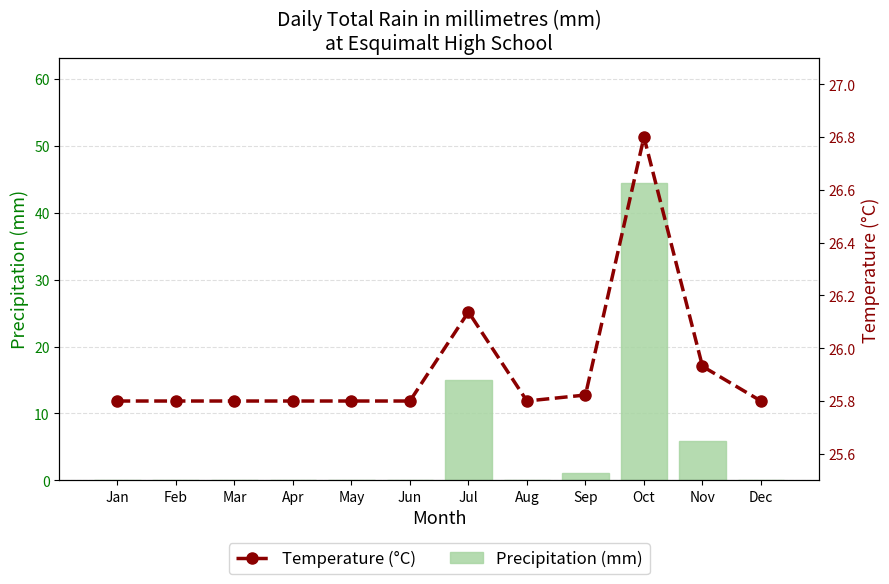

Which has a higher value, Apr or Jun?

Apr